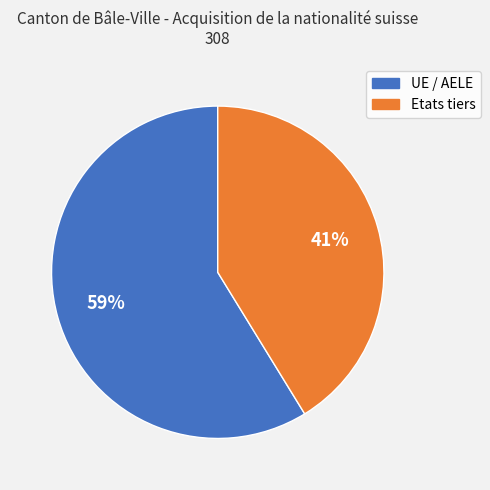

To the nearest percent, what portion does UE / AELE represent?

59%